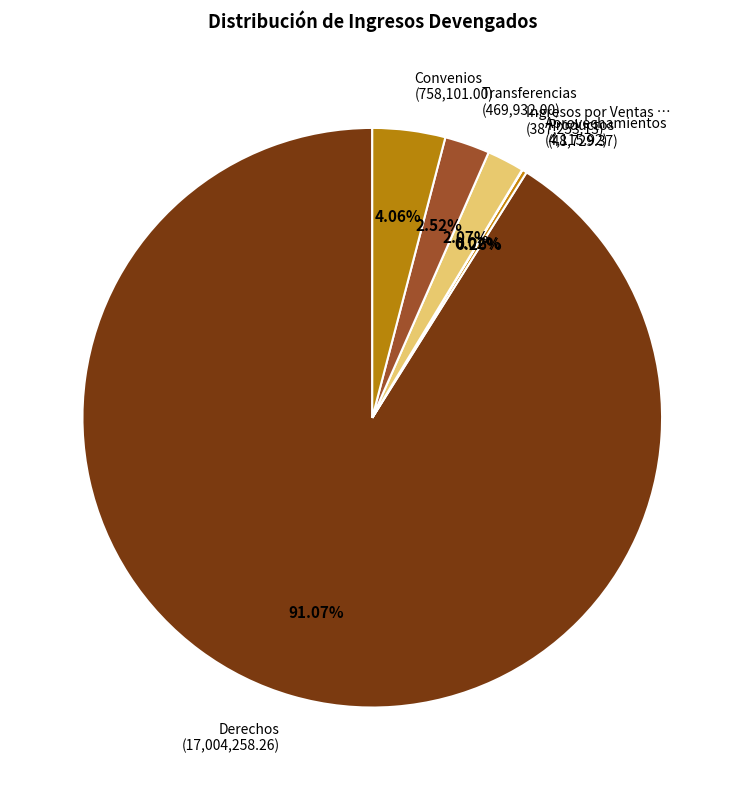

Does any single category account for the majority?

Yes